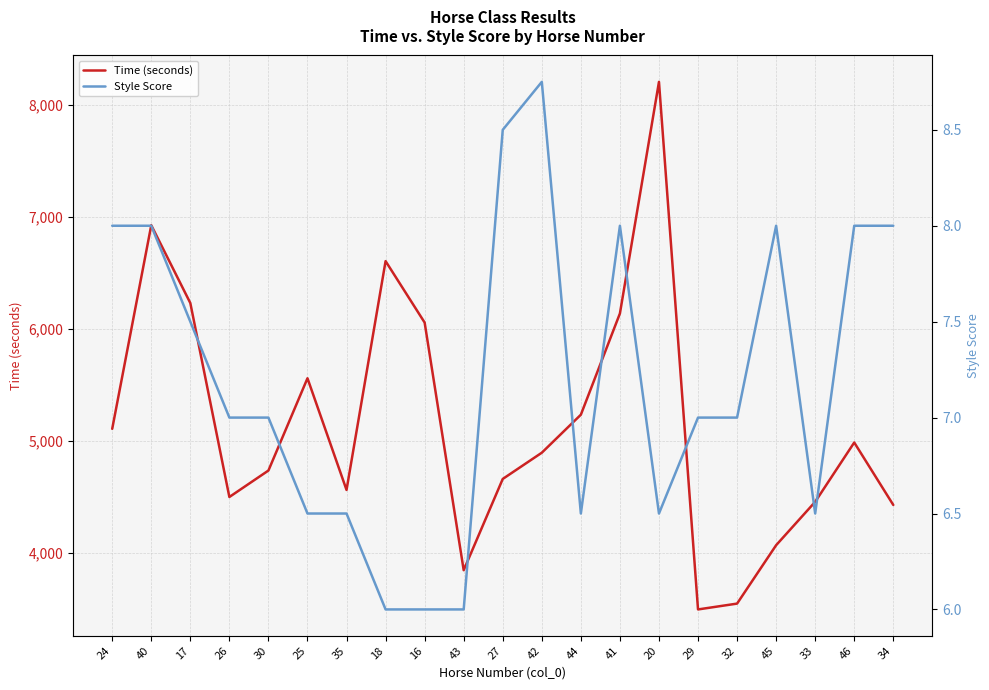

What is the difference between the highest and lowest values at 16?

6050.0